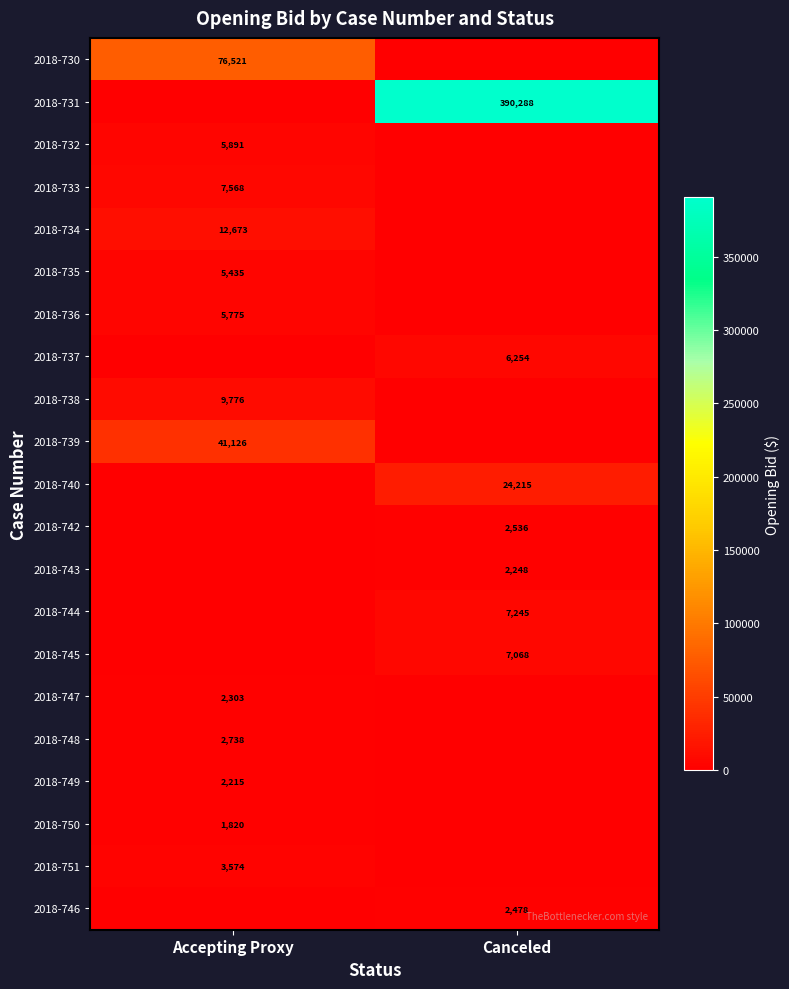

True or false: 2018-731 has a value of 390288 at Canceled.

True